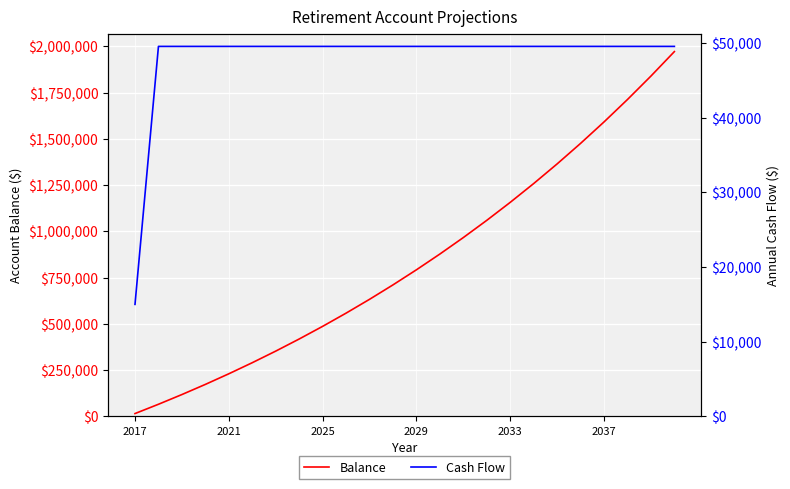

What is the highest value of the Balance series?

1971036.6